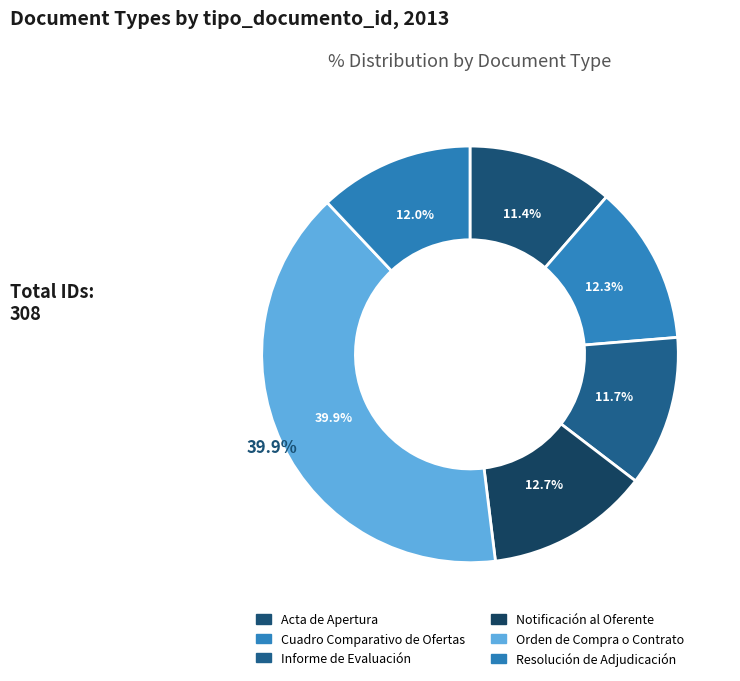

What is the largest slice in the pie chart?

Orden de Compra o Contrato